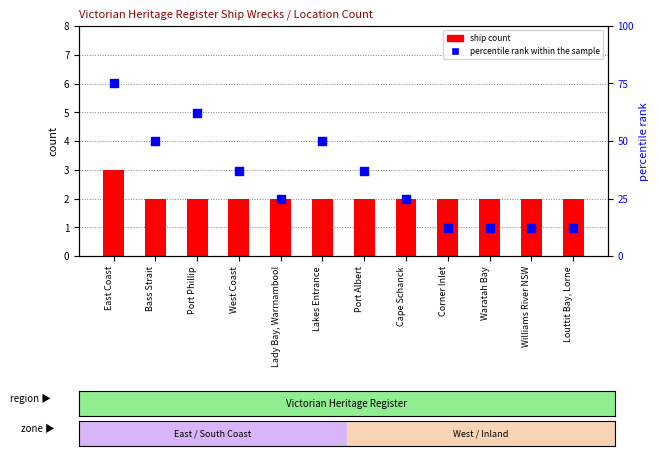

At which category is the sum across all series the highest?

East Coast